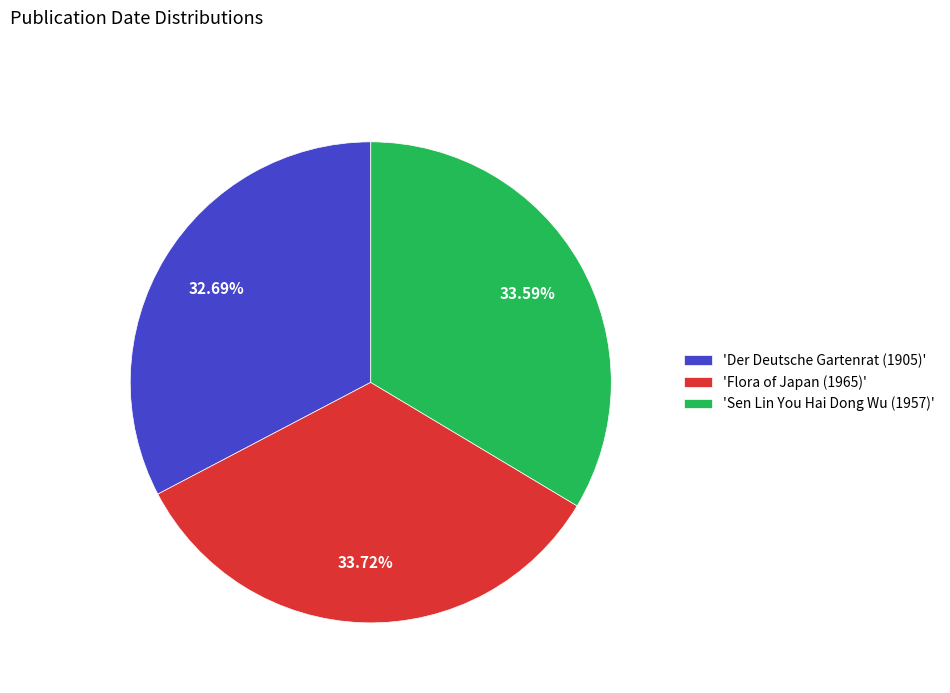

Approximately how many times larger is the value at 'Der Deutsche Gartenrat (1905)' compared to 'Flora of Japan (1965)'?

1.0